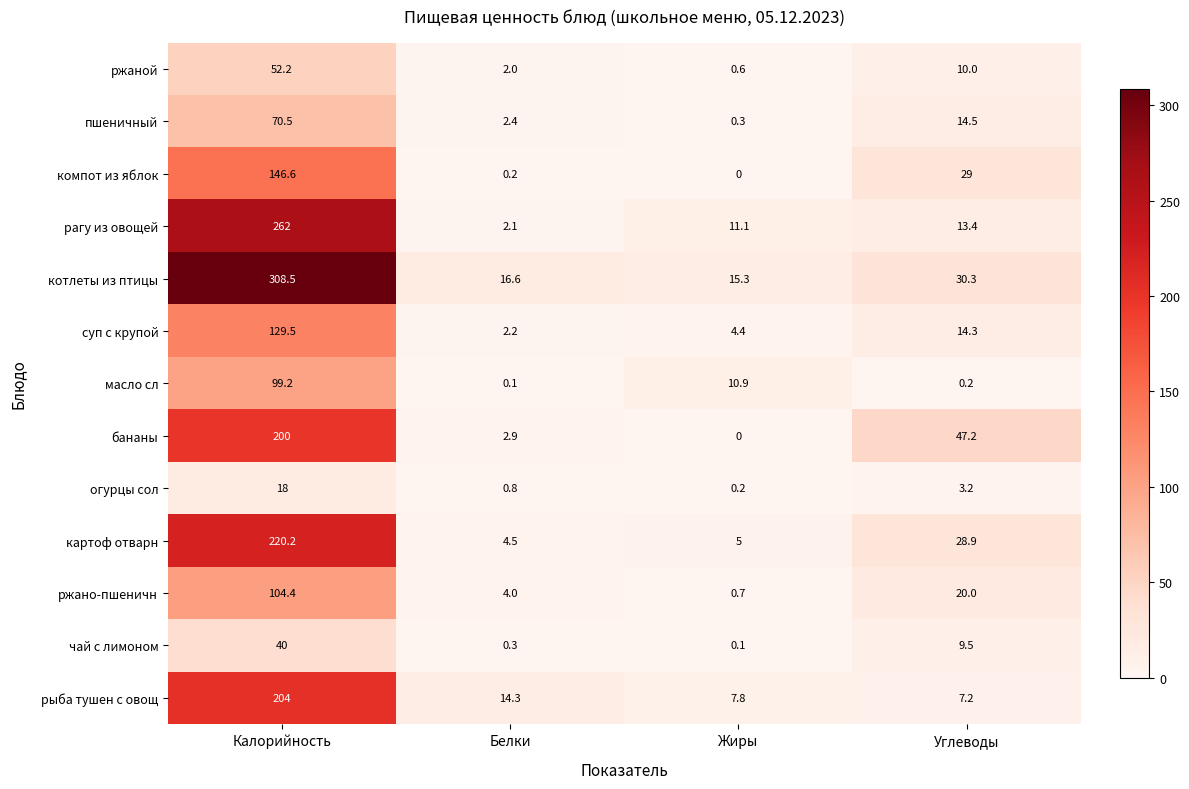

How many data points in масло сл are above 10?

2